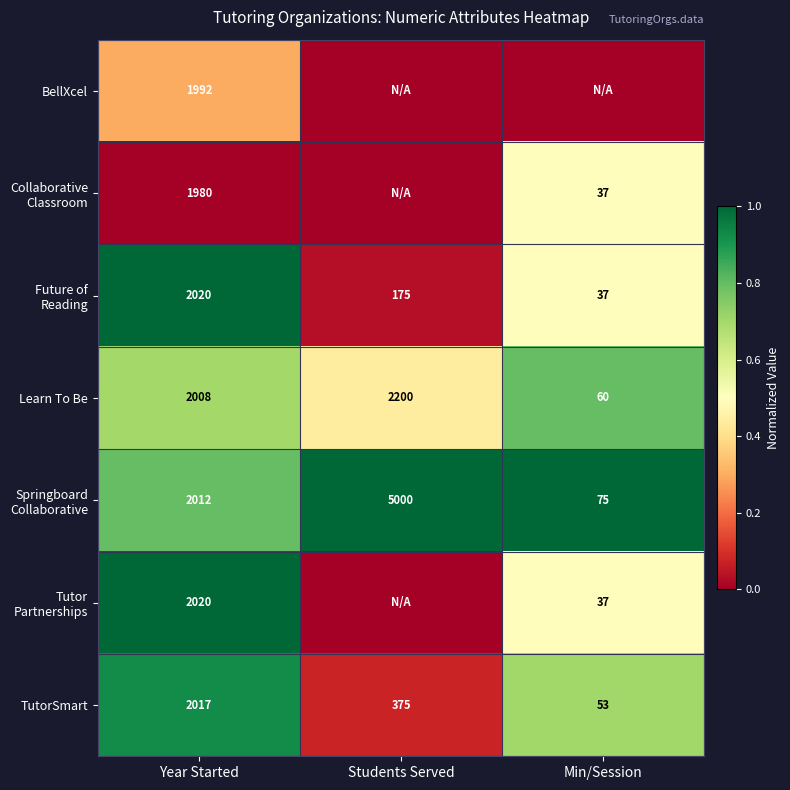

What is the total value across all series at Year Started?

14049